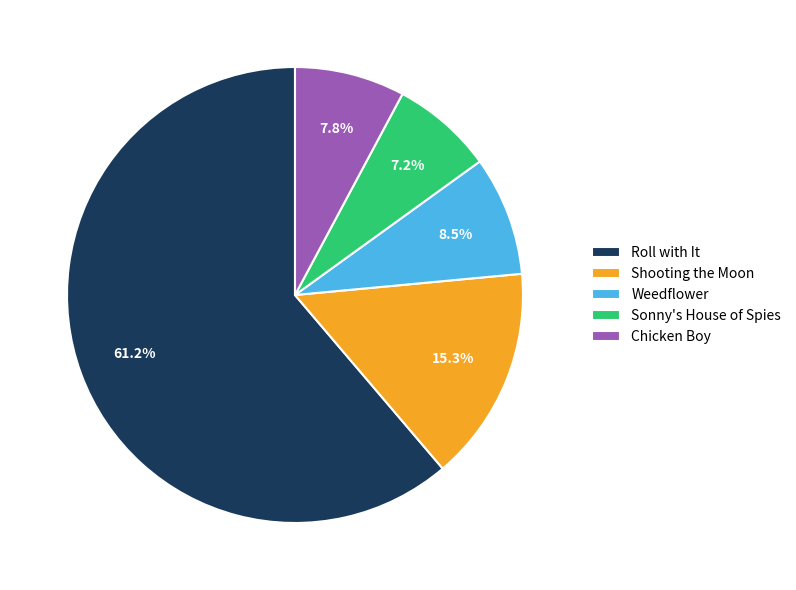

To the nearest percent, what is the difference between the Weedflower and Roll with It slice percentages?

53%